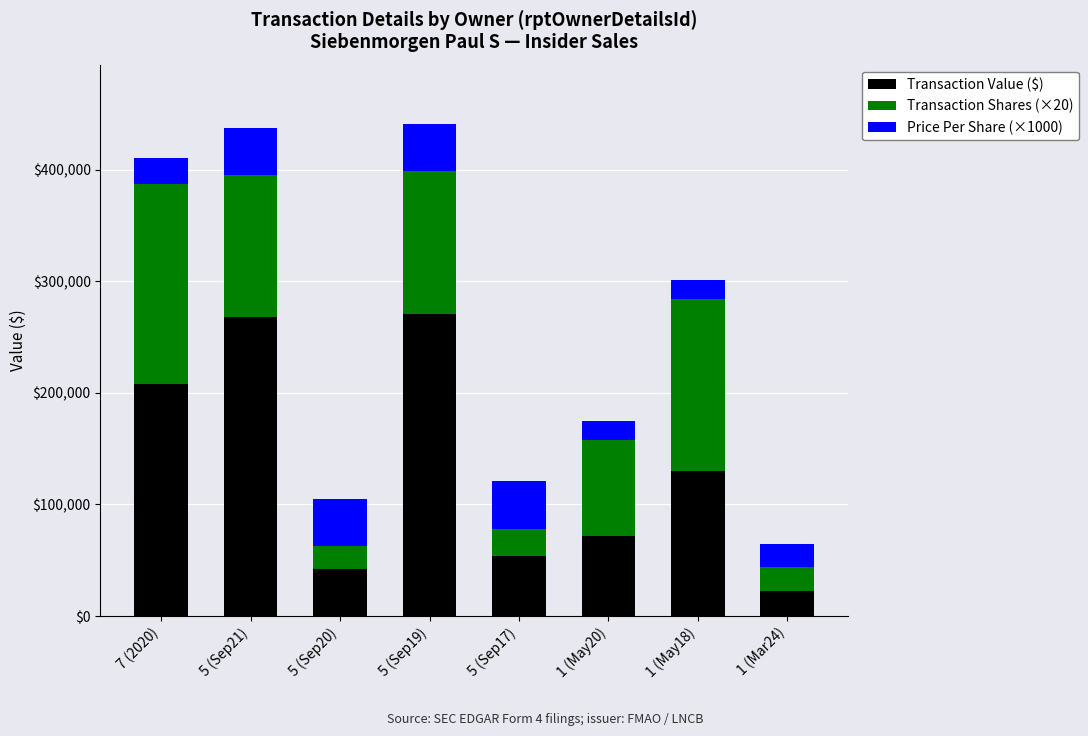

What is the sum of all Transaction Value ($) values?

1066710.0